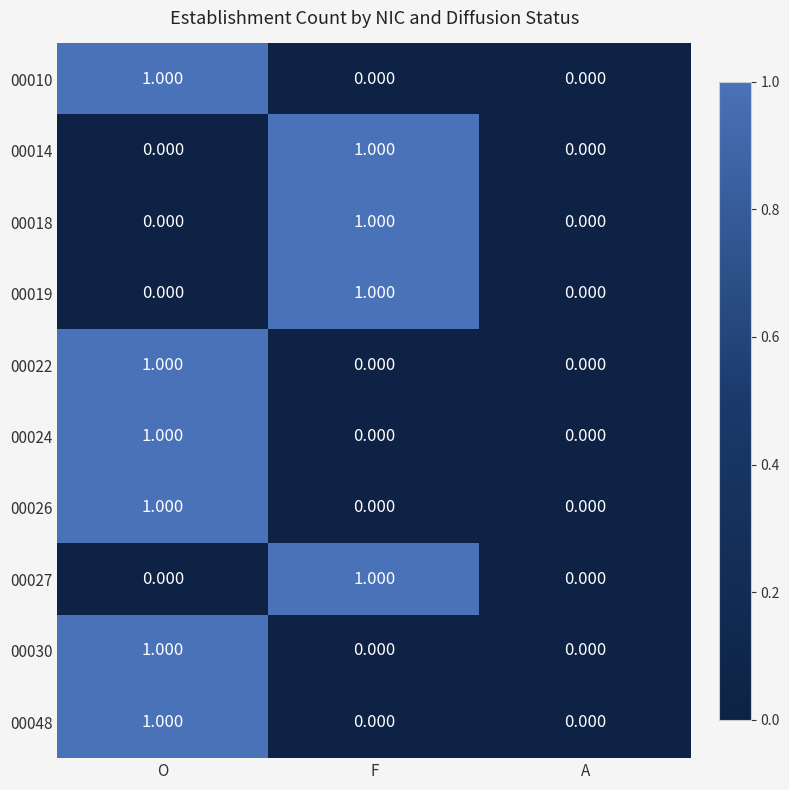

At which category is the sum across all series the highest?

O